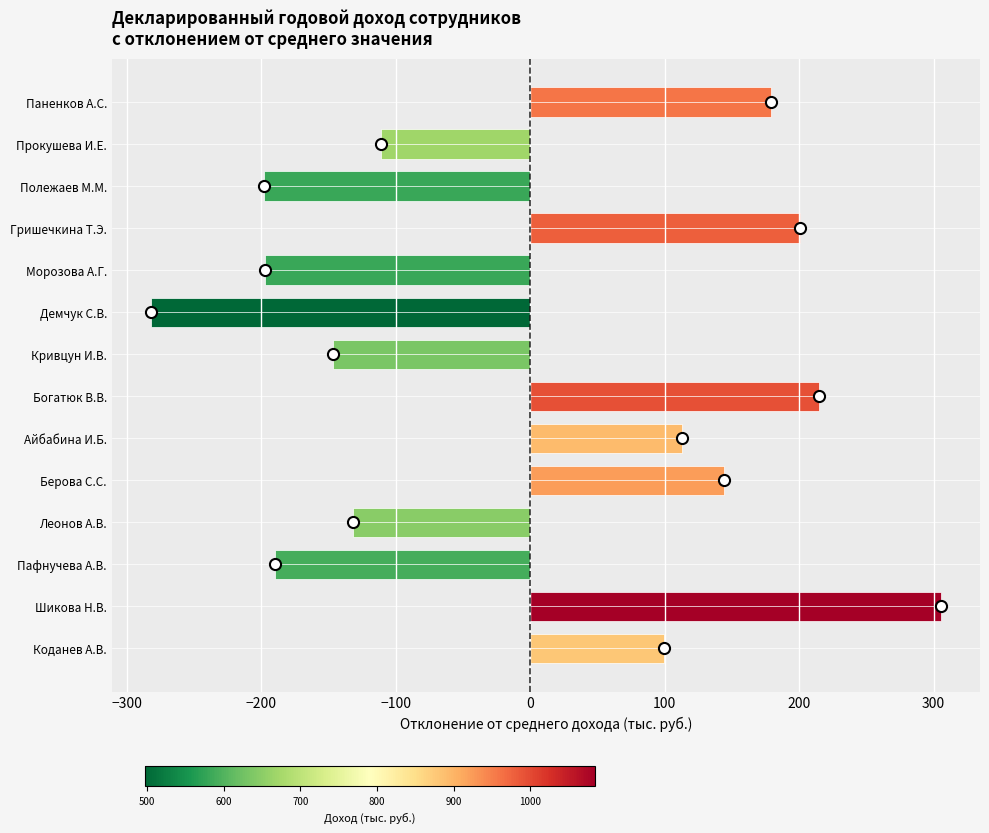

What is the label of the 1st bar from the bottom?

Коданев А.В.